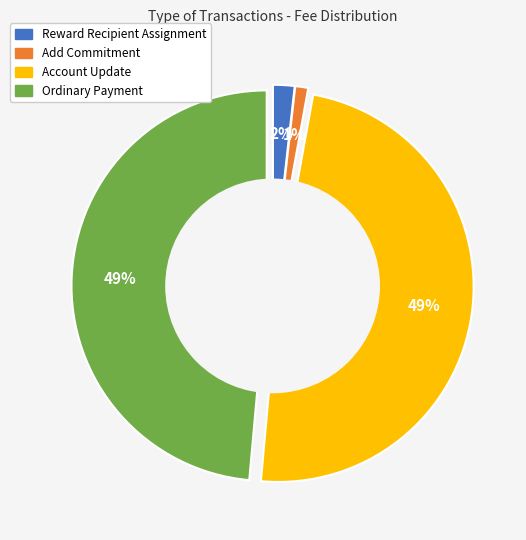

What percentage do Account Update and Reward Recipient Assignment together represent?

50.4%